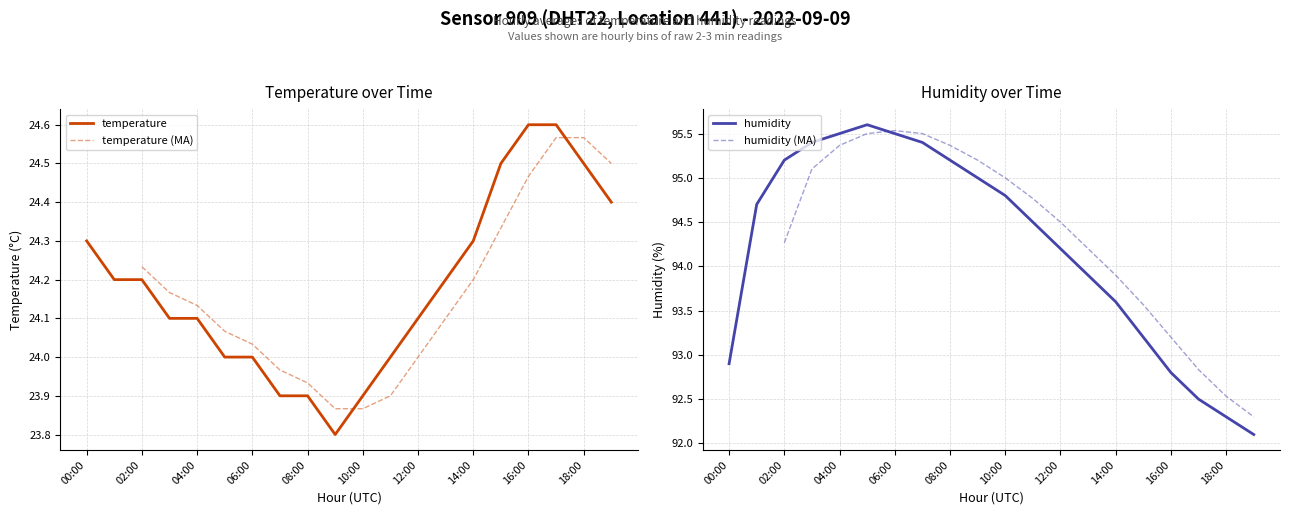

Between 17:00 and 10:00, which is larger?

17:00